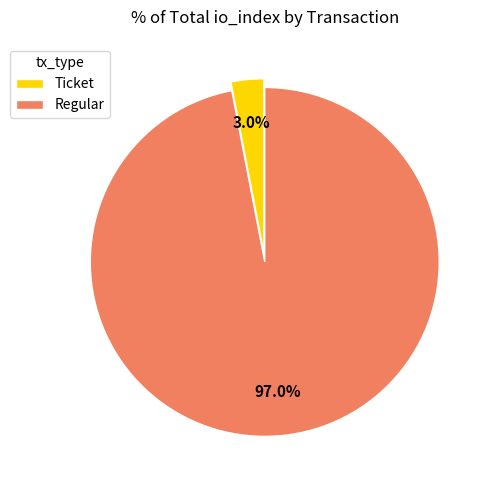

What is the largest slice in the pie chart?

Regular